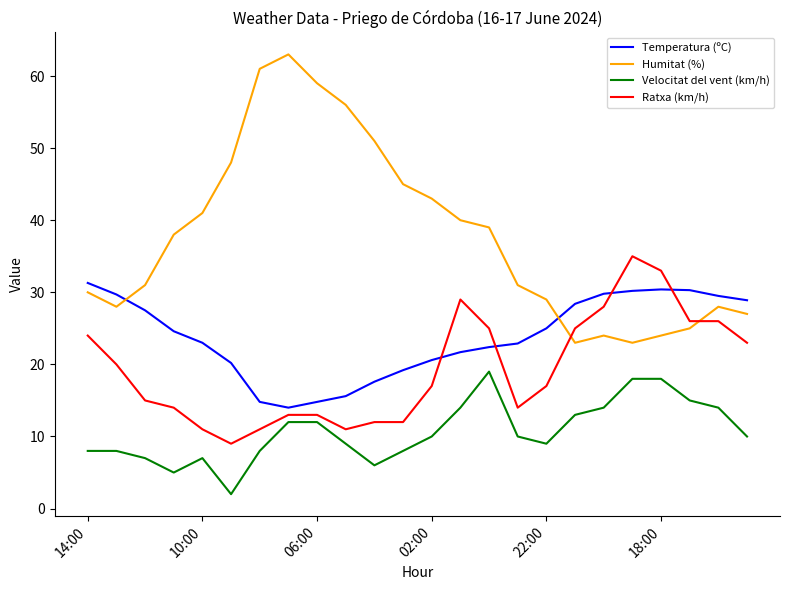

Which series has the largest total across all categories?

Humitat (%)